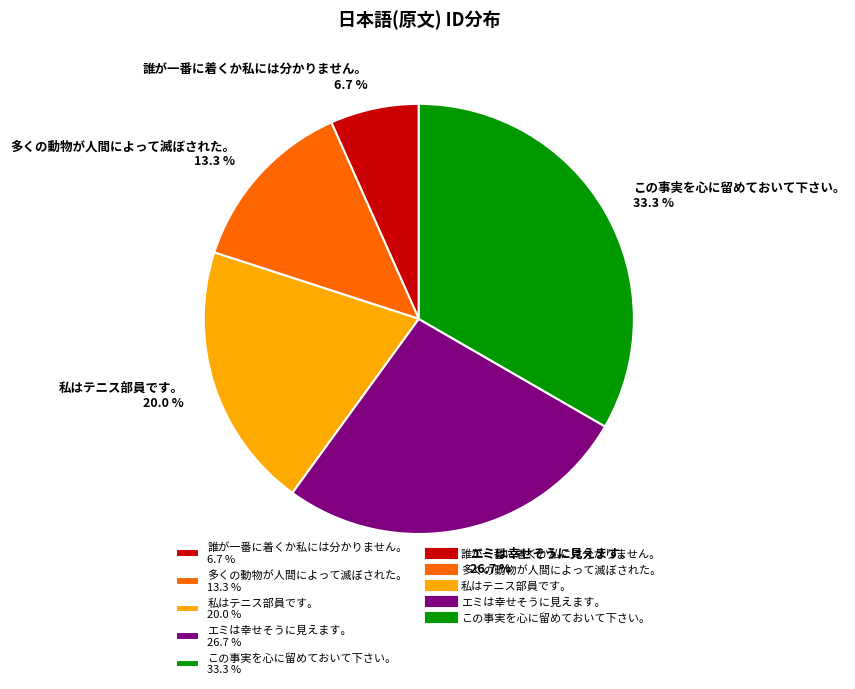

How many slices are in this pie chart?

5